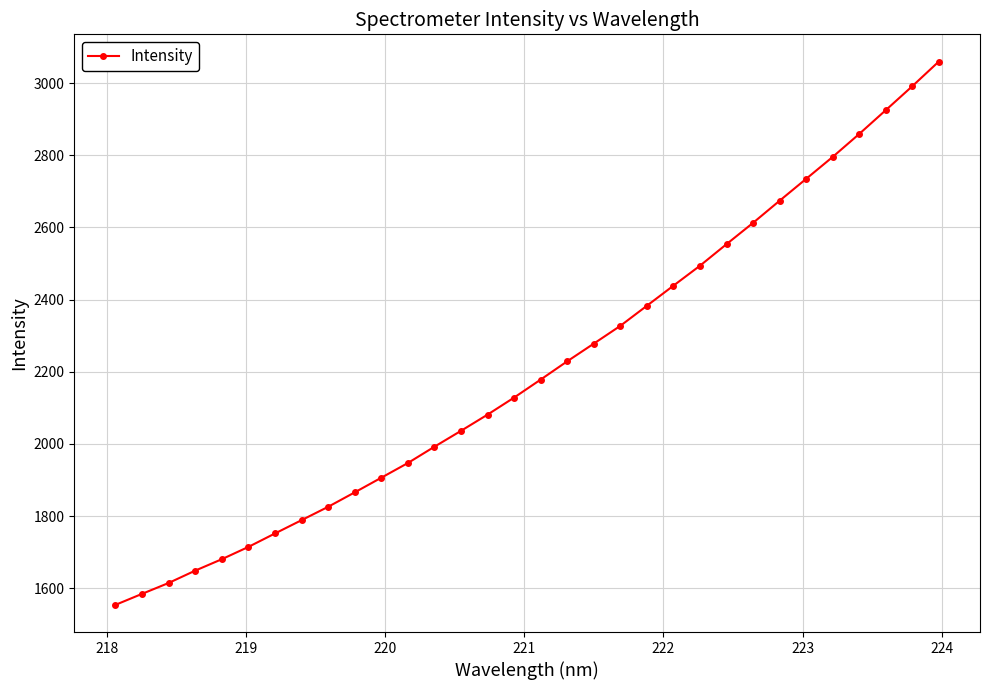

What is the greatest value displayed?

3059.7